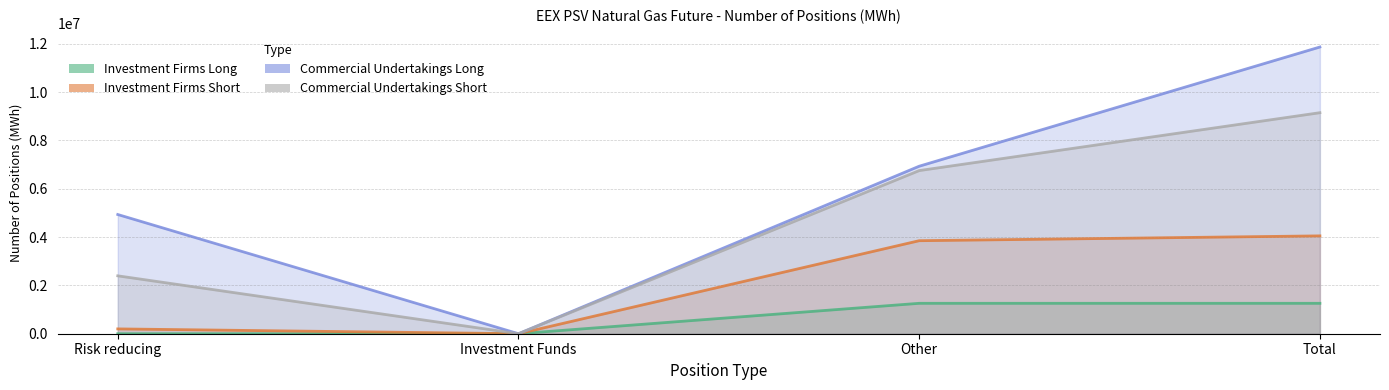

At which label does Investment Firms Short first exceed 3851256?

Total